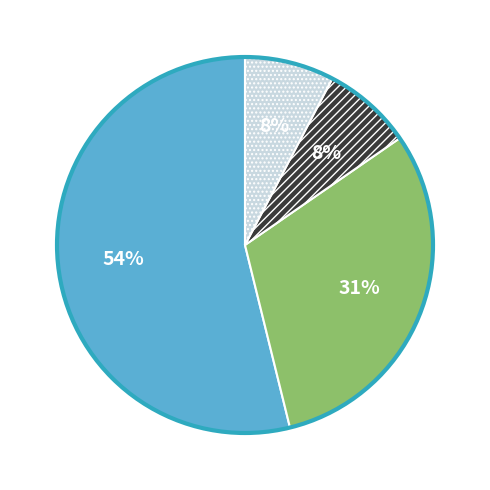

To the nearest percent, what is the difference between the largest and smallest slice percentages?

46%